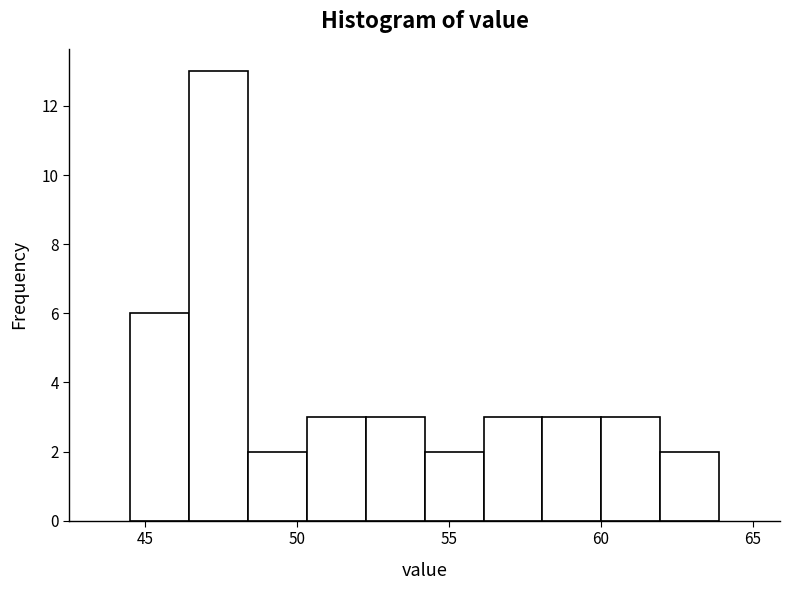

Read against the x-axis, roughly where is the centre of the tallest bar?

47.5